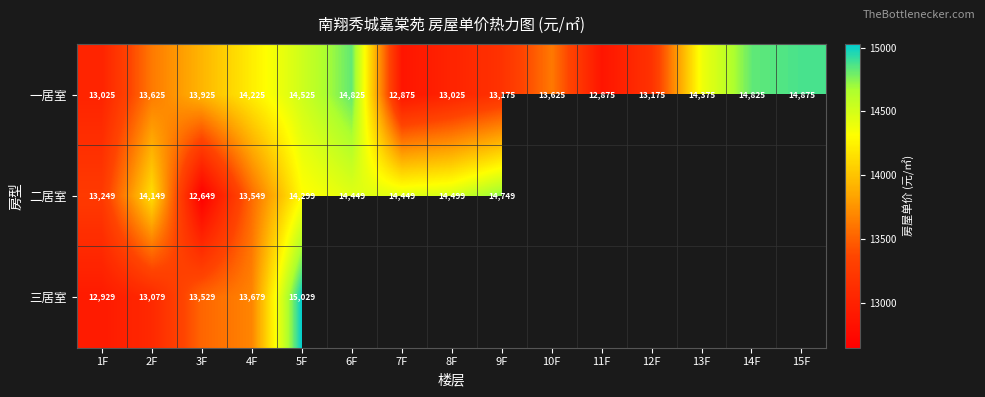

Rank the series at 5F from highest to lowest value.

三居室, 一居室, 二居室